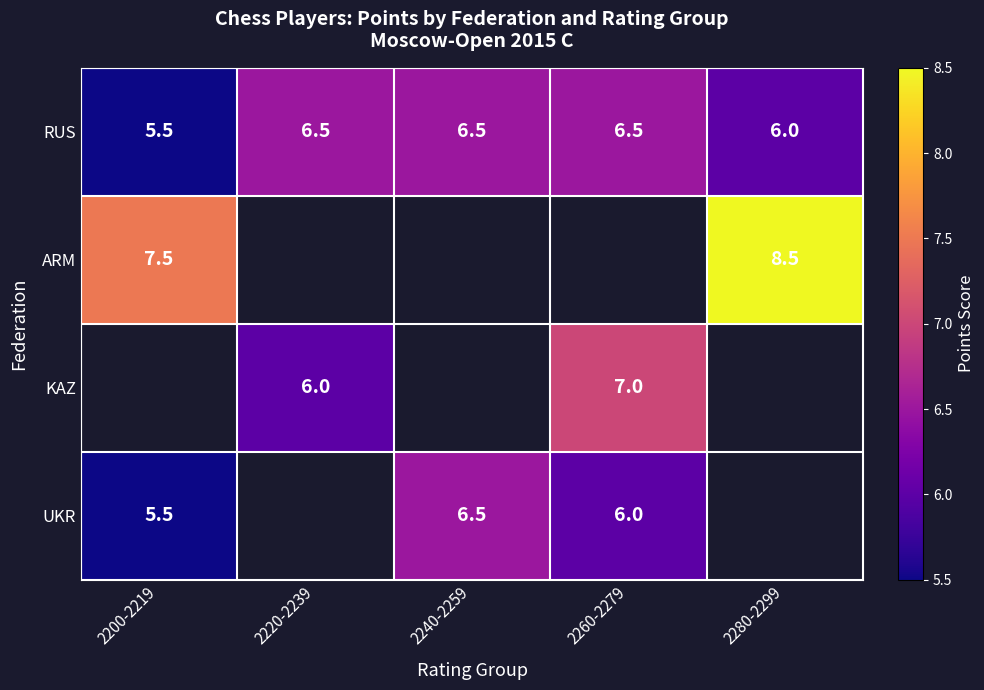

What is the difference between the UKR values at 2260-2279 and 2200-2219?

0.5